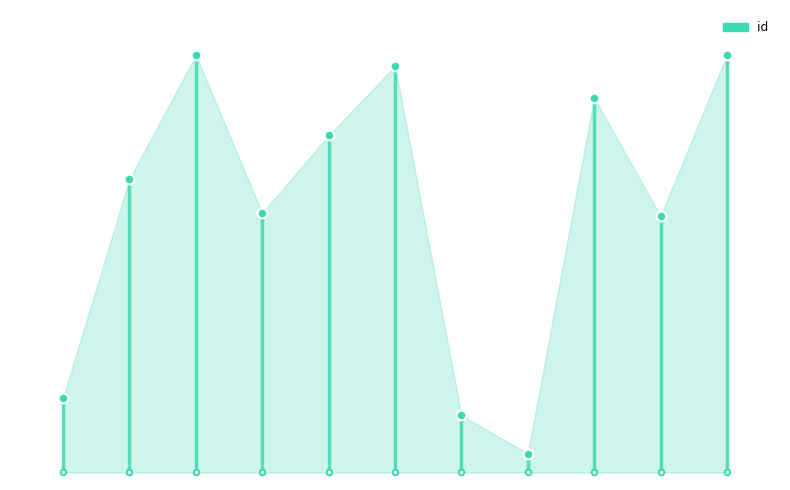

Reading left to right, what are all the values shown in this chart?

4877	7202	8519	6840	7665	8402	4689	4281	8068	6808	8518